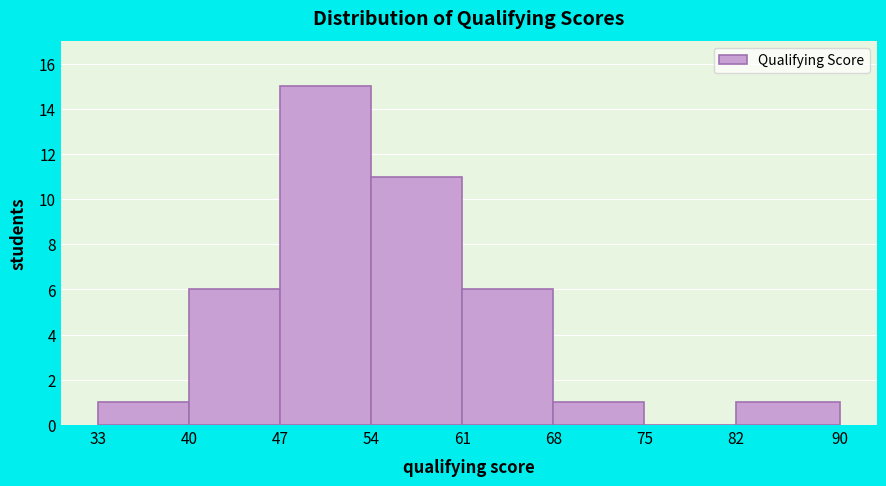

How tall is the bar that spans 54 to 61 on the x-axis? The values are not printed on the chart, so give them approximately, as read against the axis.

11